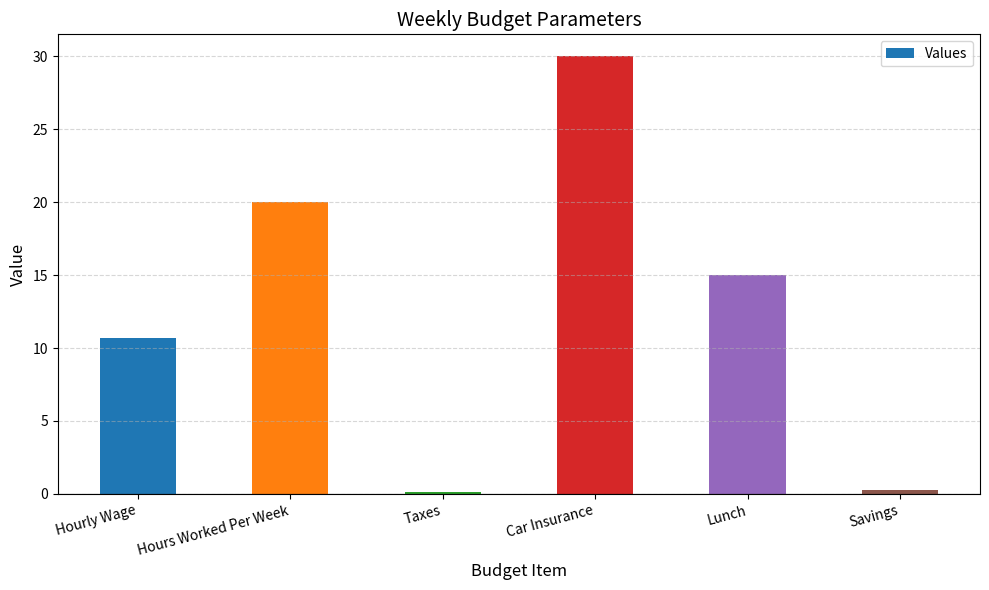

What is the change in value from Taxes to Lunch?

+14.9